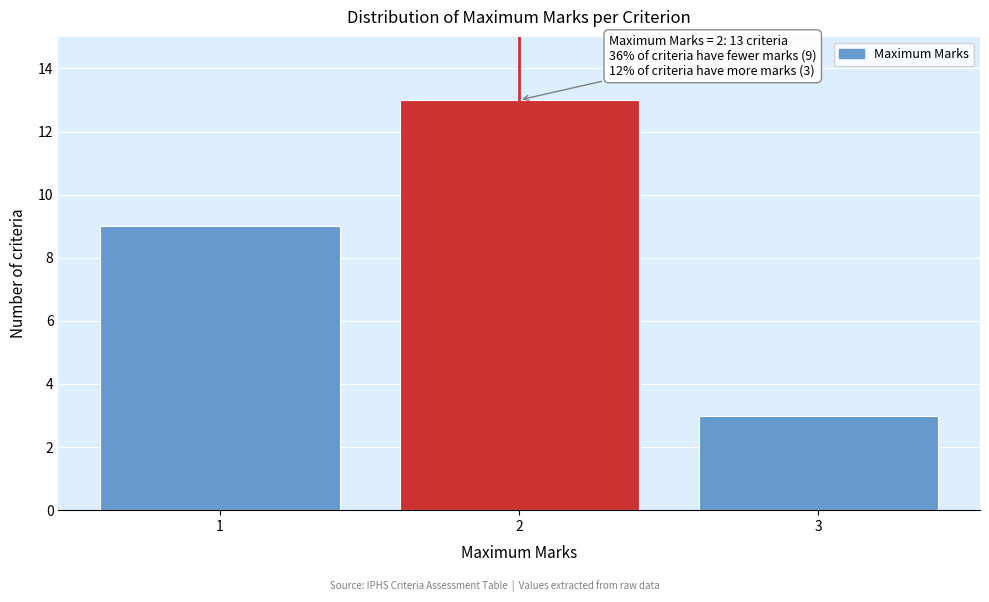

Over which range of the x-axis is the bar tallest?

1.5 to 2.5